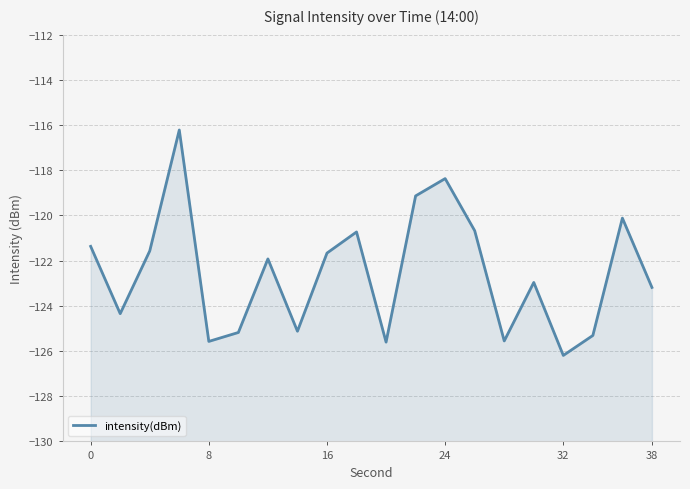

How many data points are less than -121?

14